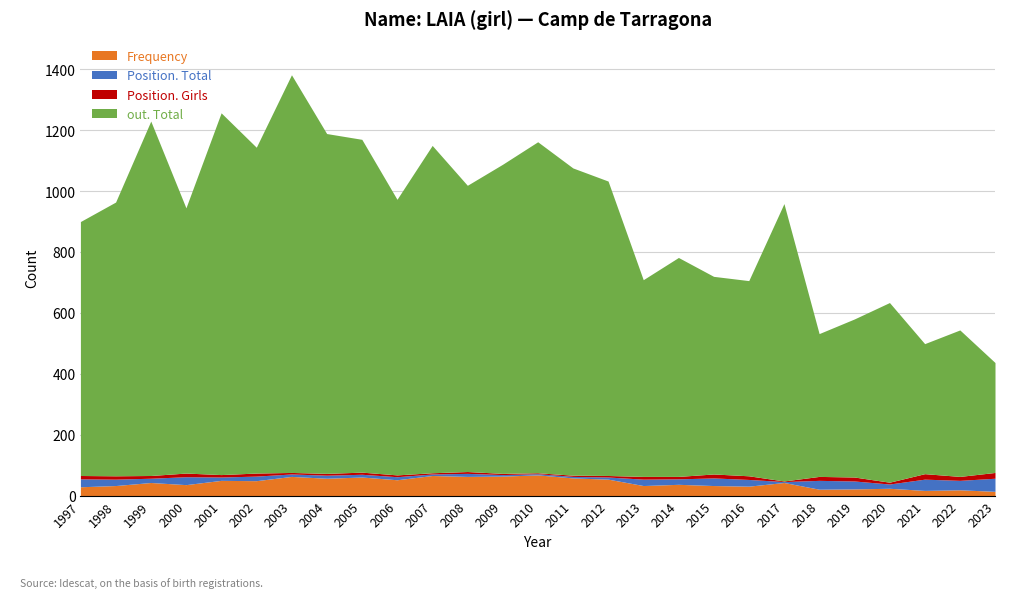

What is the highest value of the Position. Total series?

43